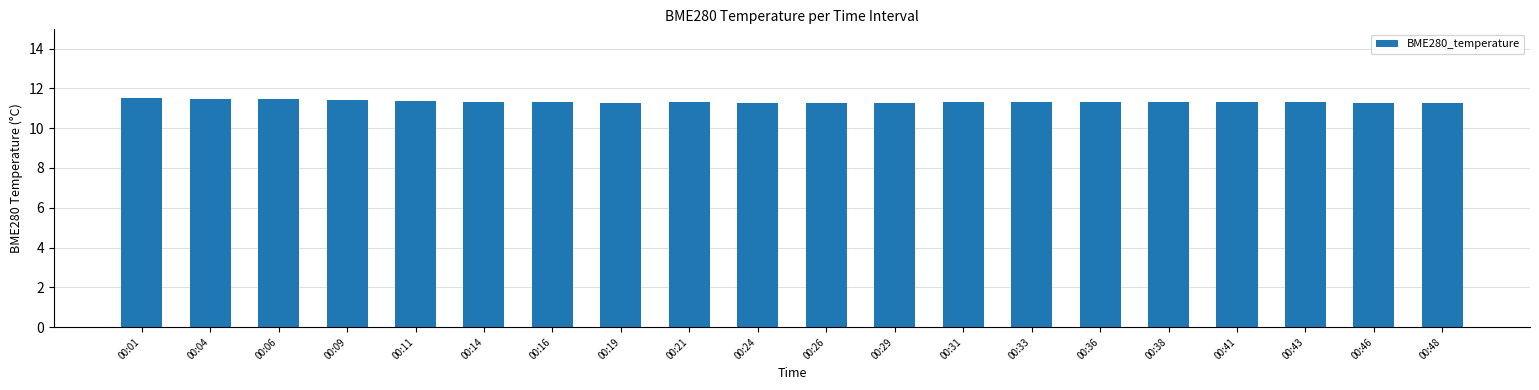

Count the values in the range 11 to 12.

20